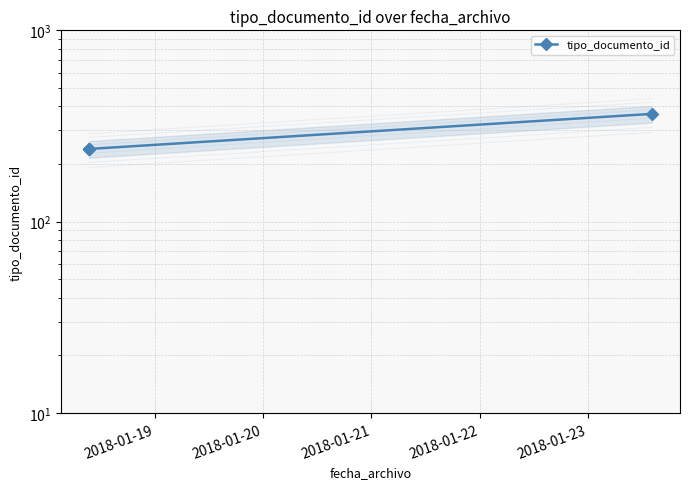

What is the smallest value displayed?

240